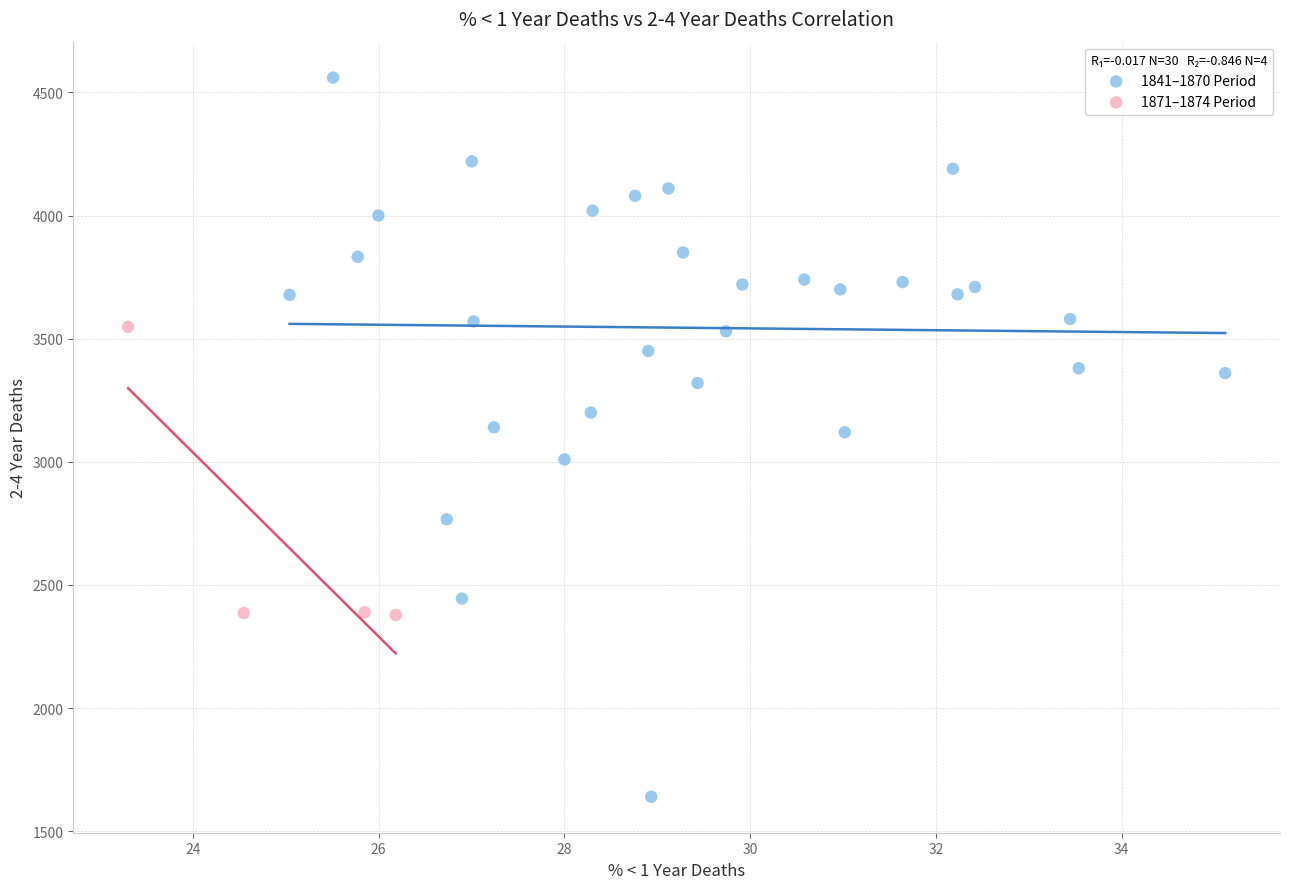

Which series has the largest Y range (max minus min)?

1841–1870 Period